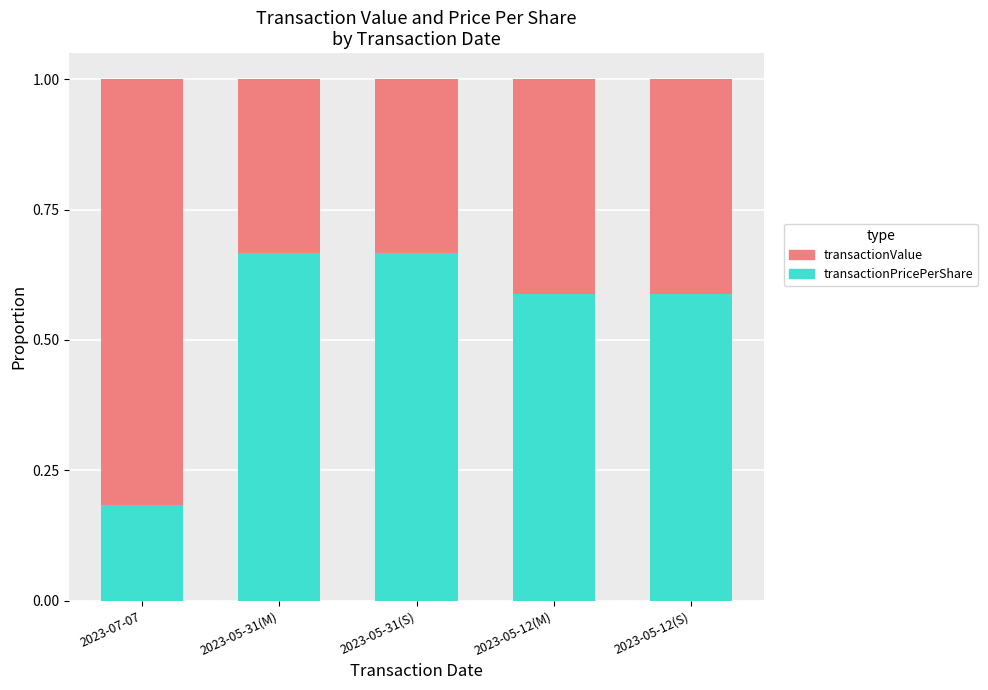

What is the sum of all transactionPricePerShare values?

2.7